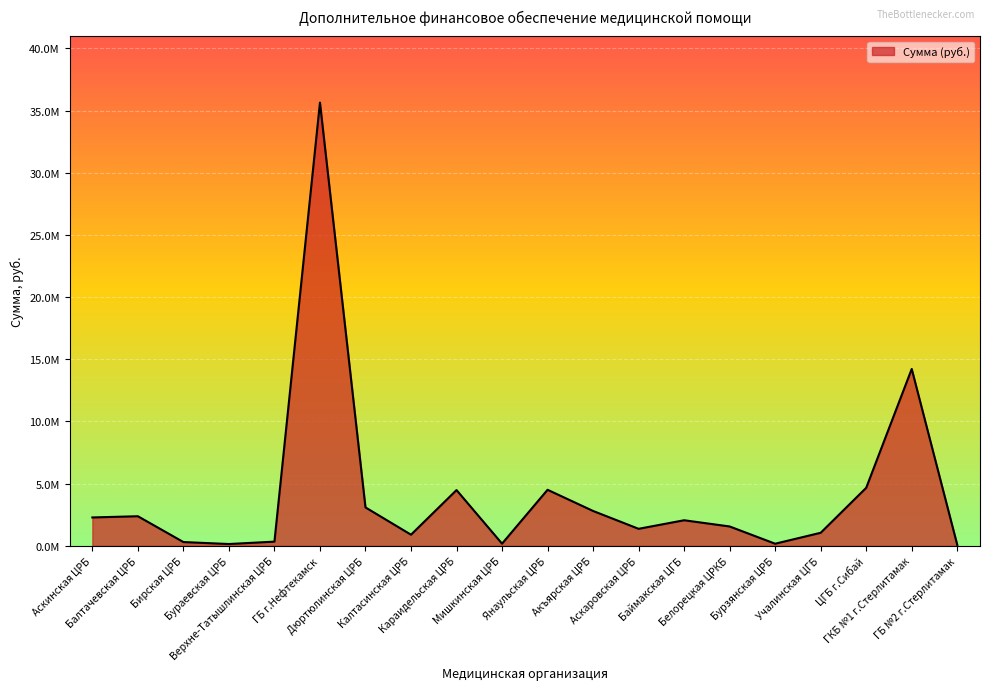

Does the chart have visible grid lines?

Yes